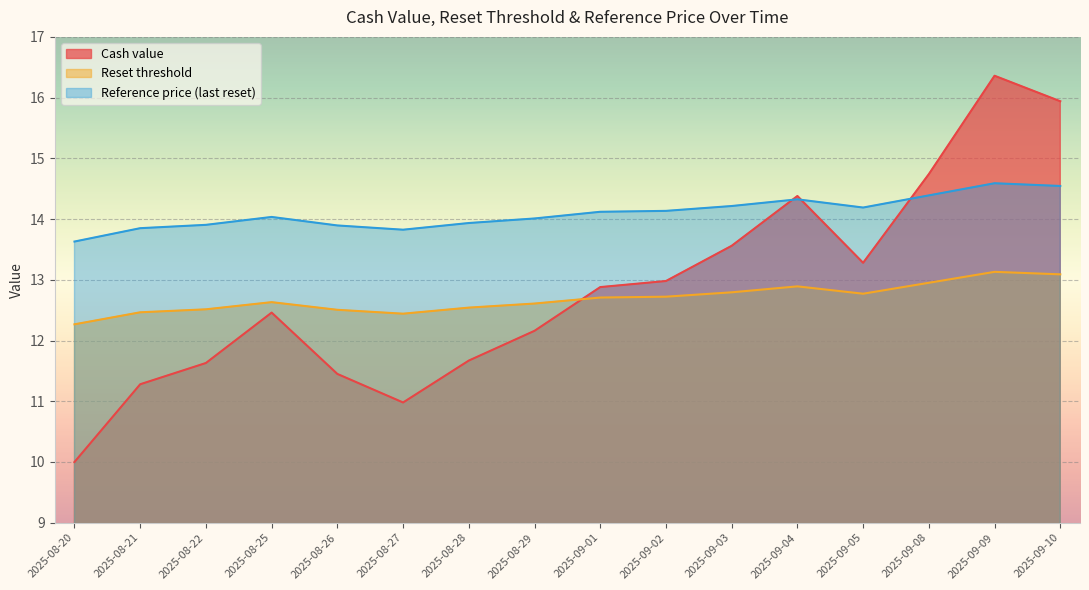

True or false: Reset threshold and Cash value intersect in this chart.

True